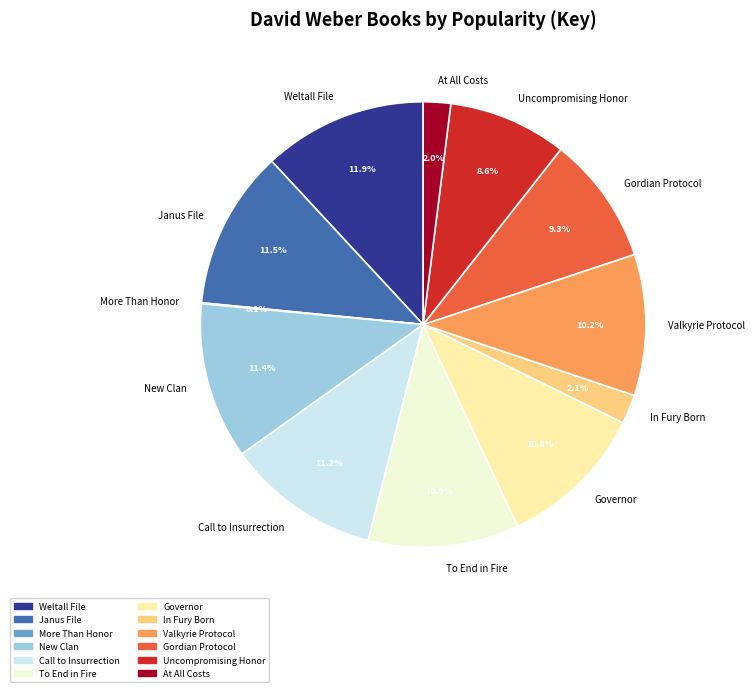

Is it true that New Clan is 11% of the pie?

True